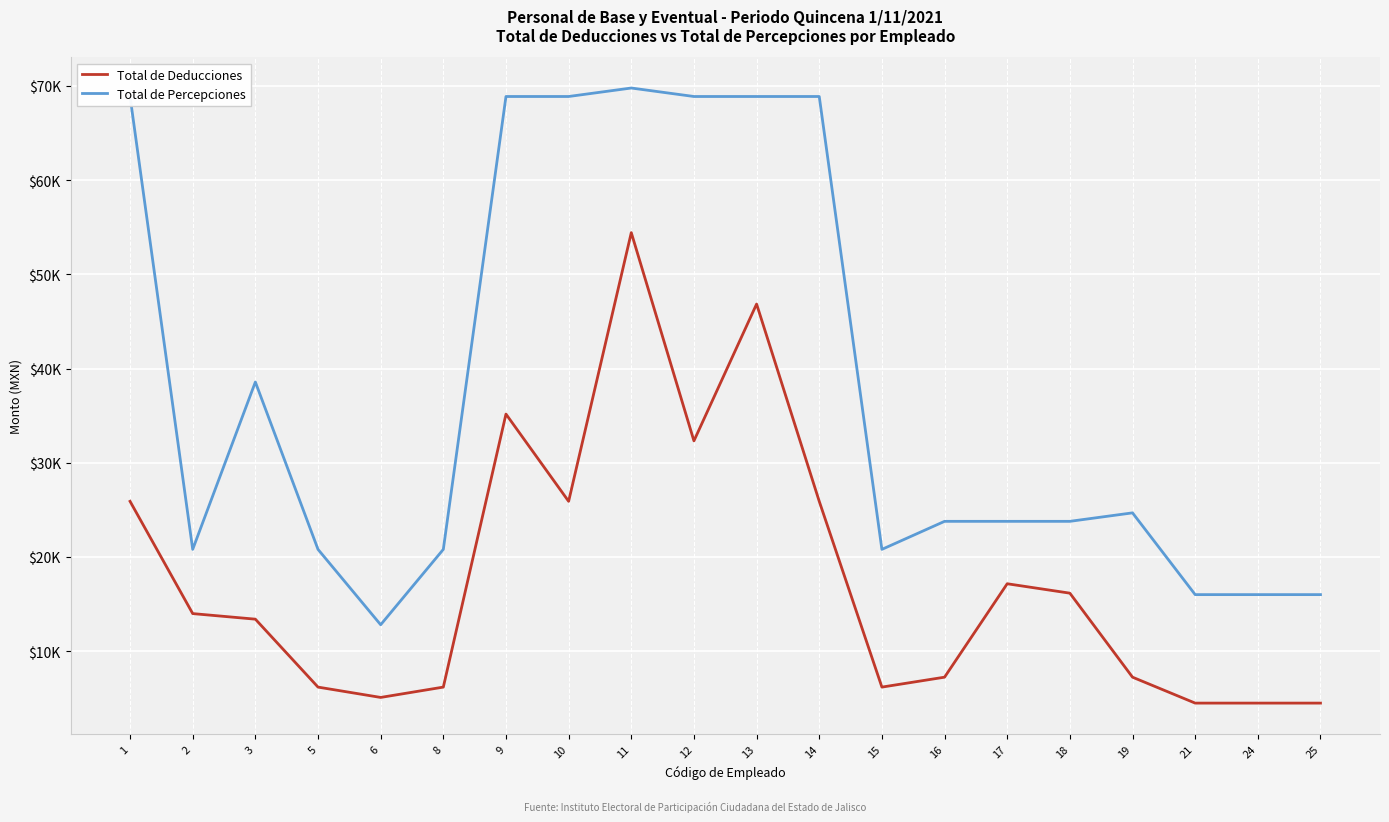

What is the smallest value displayed?

4485.0